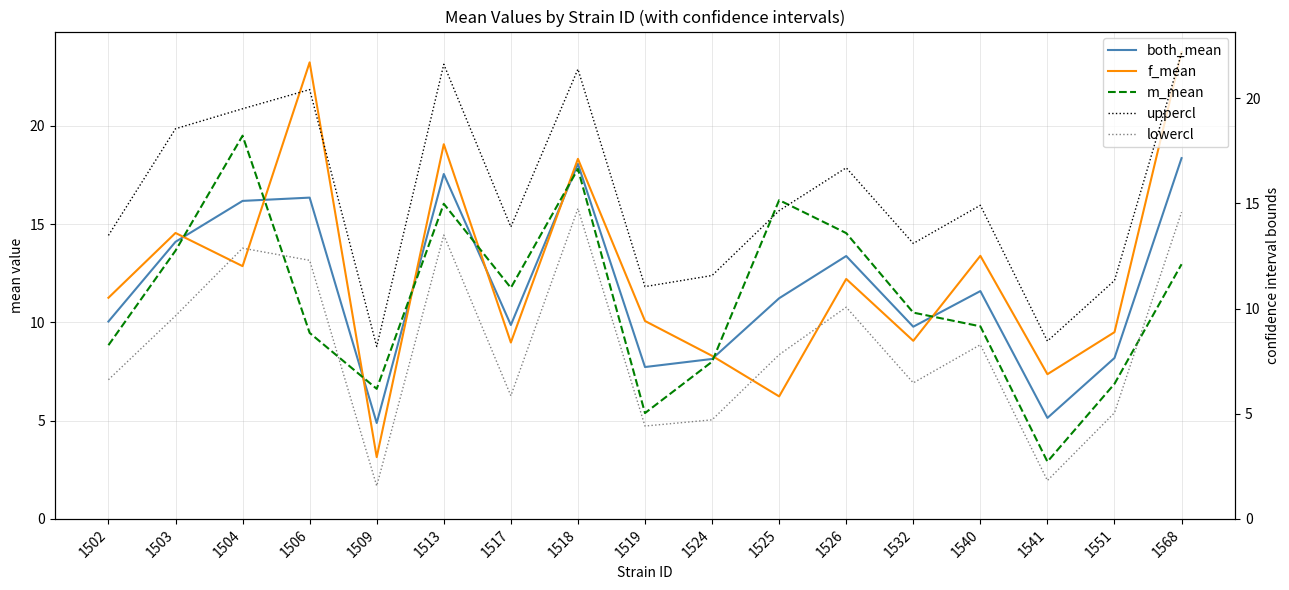

What is the difference between the both_mean values at 1551 and 1518?

9.9